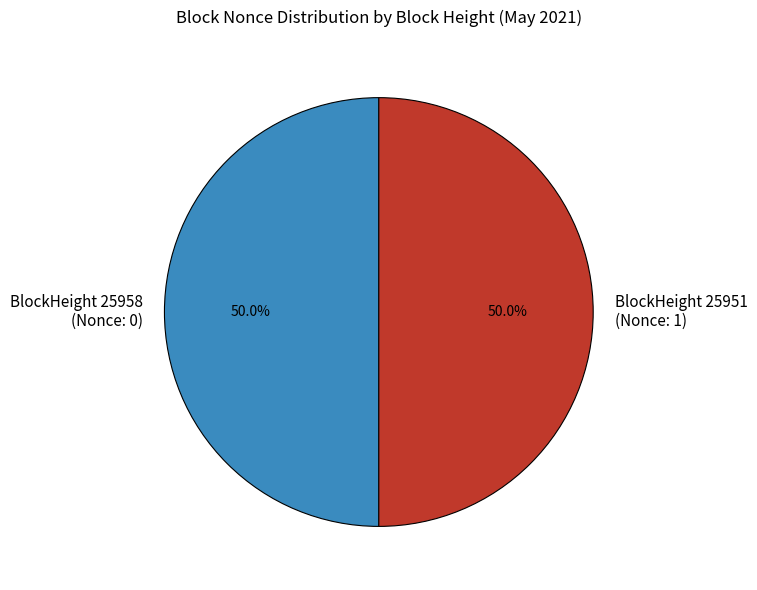

Count the number of slices in the pie.

2